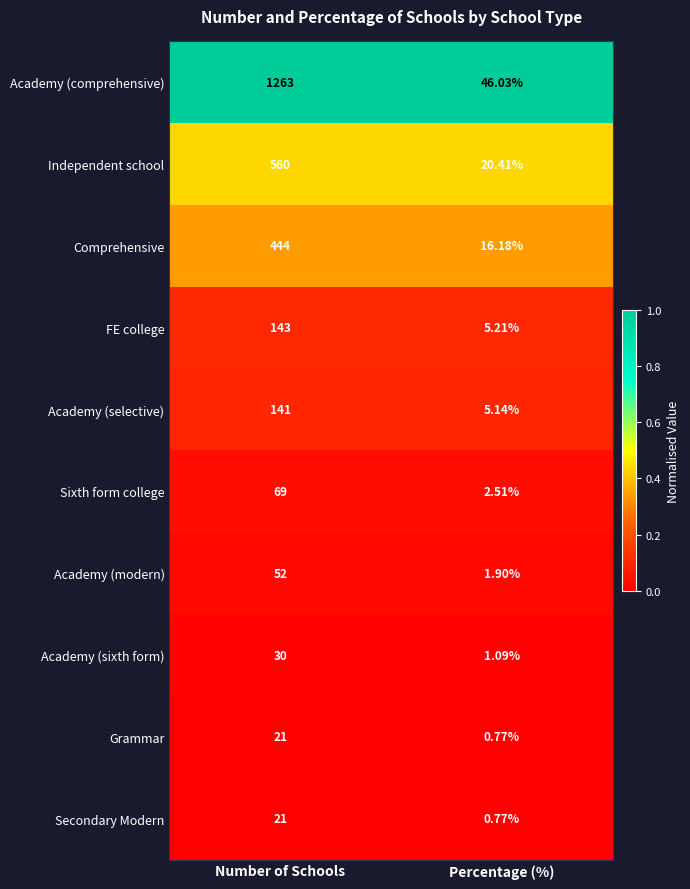

Where is Grammar nearest to the value 10?

Percentage (%)